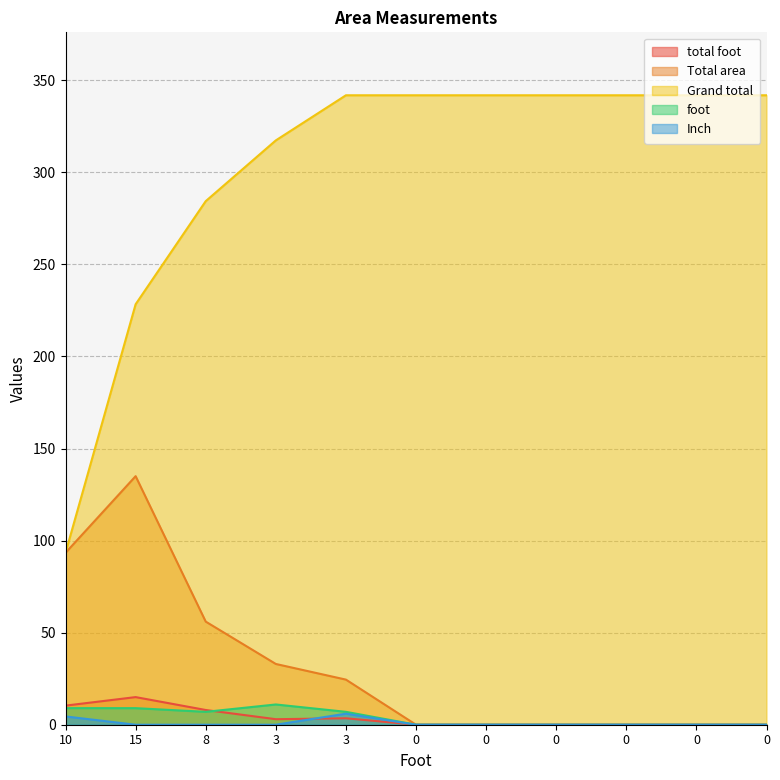

What is the approximate value of Grand total at 0?

341.9